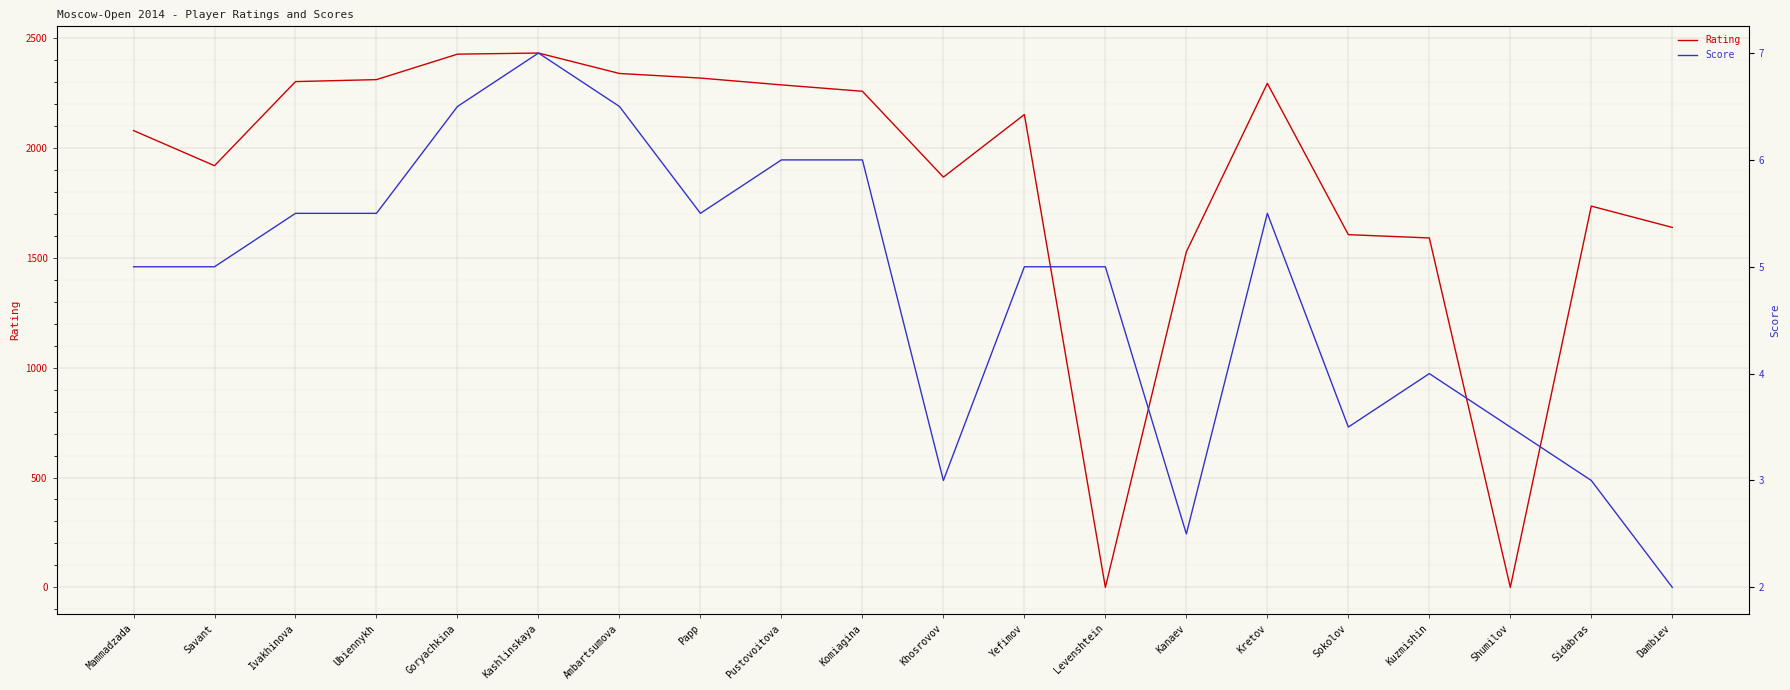

What is the label of the 2nd point from the right?

Sidabras